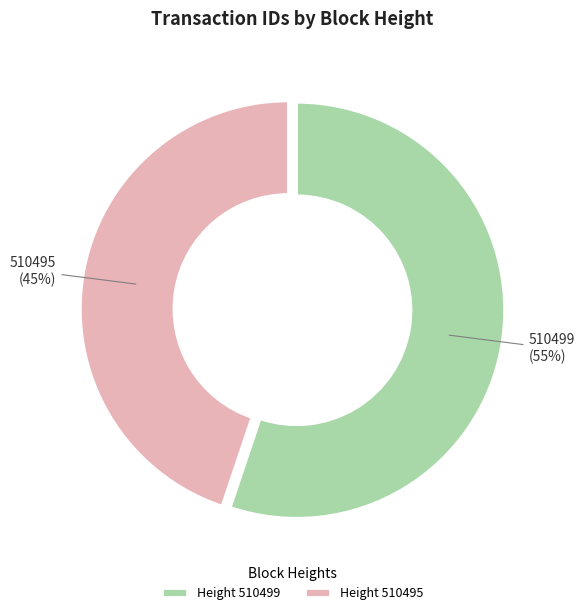

Approximately how many times larger is the value at Height 510495 compared to Height 510499?

0.8